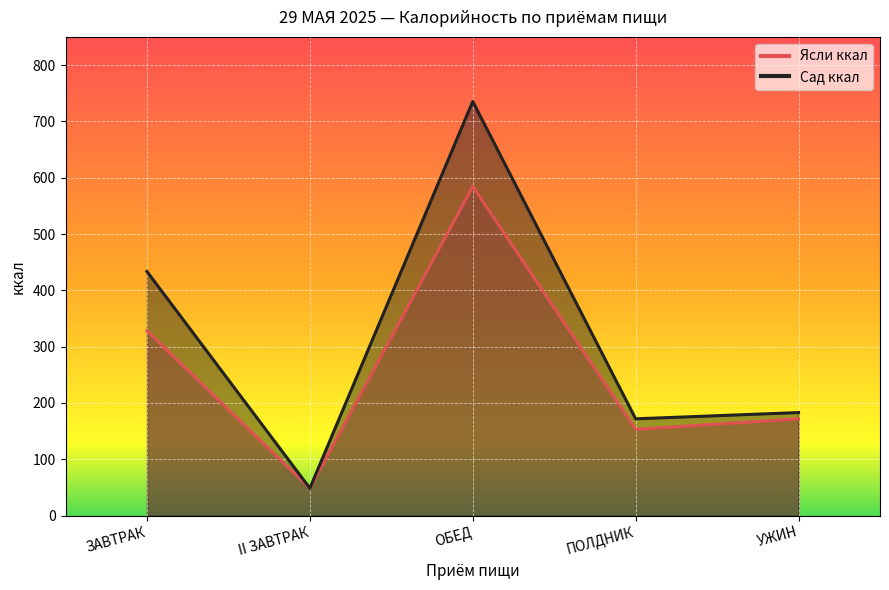

True or false: Ясли ккал has a value of 584.6 at ОБЕД.

True